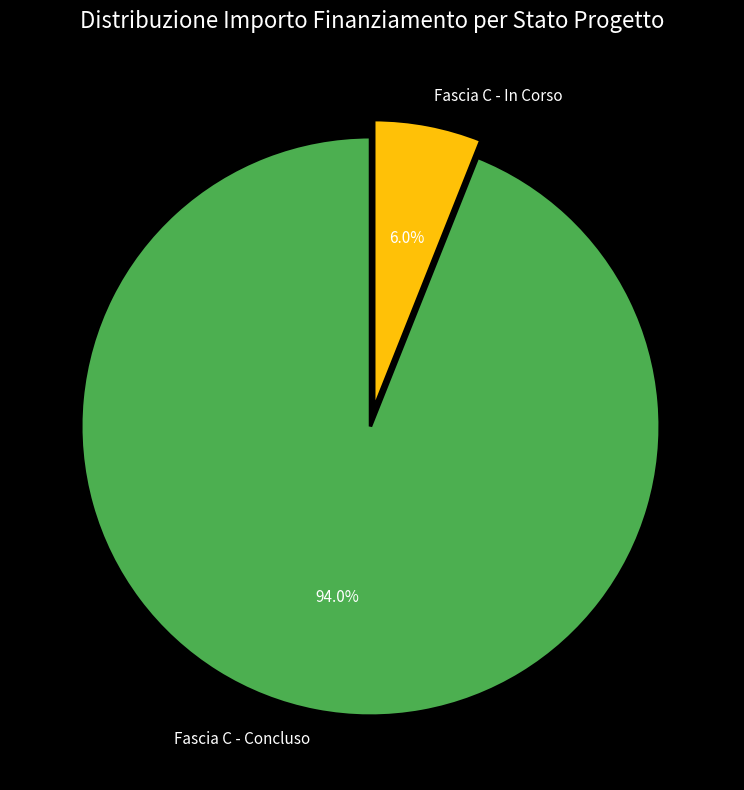

To the nearest percent, what is the average slice percentage?

50%